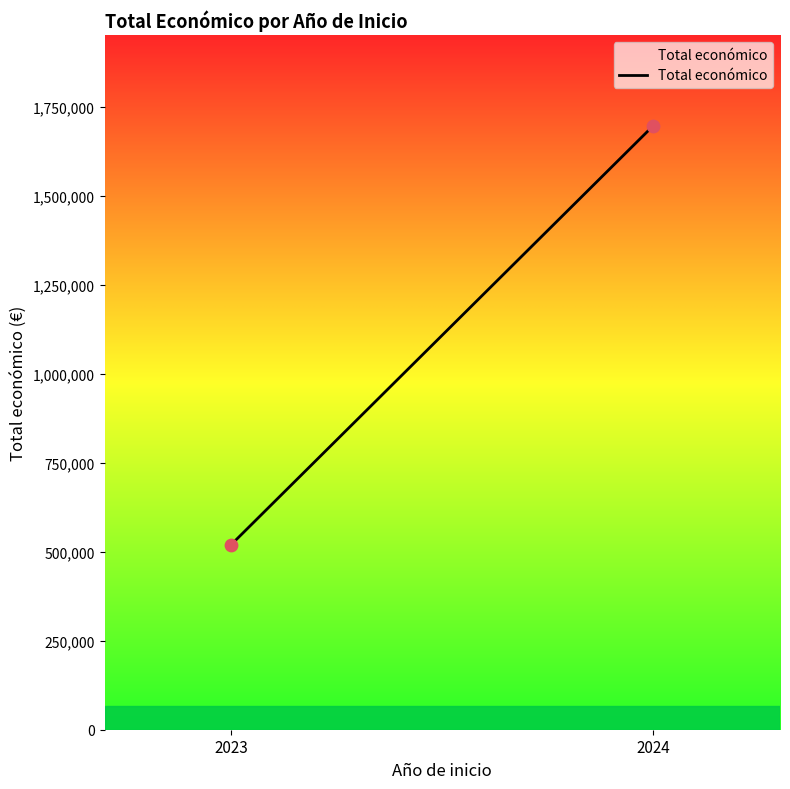

What is the range of Y values (max minus min)?

1177455